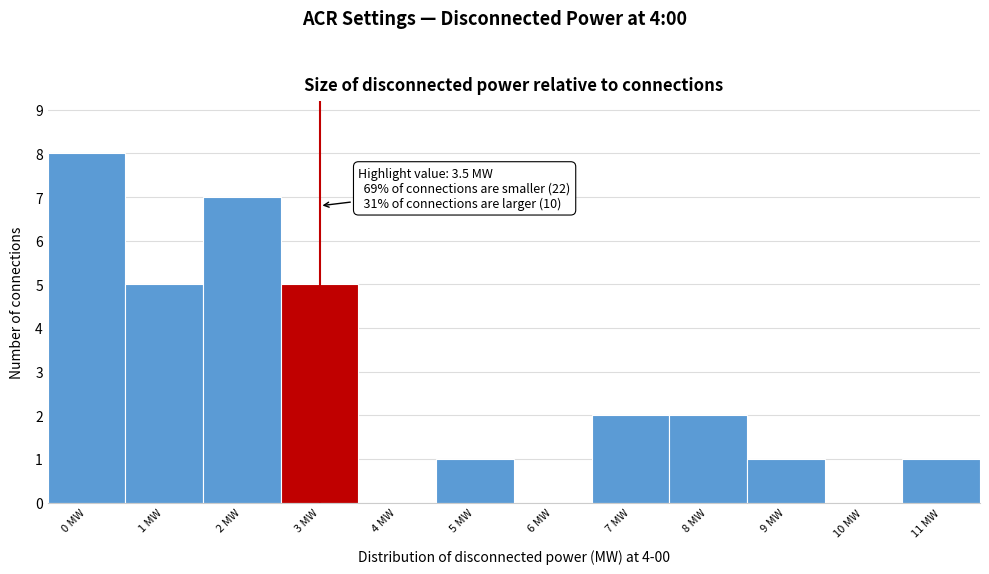

Reading left to right, what are all the values shown in this chart?

0 MW=8	1 MW=5	2 MW=7	3 MW=5	4 MW=0	5 MW=1	6 MW=0	7 MW=2	8 MW=2	9 MW=1	10 MW=0	11 MW=1